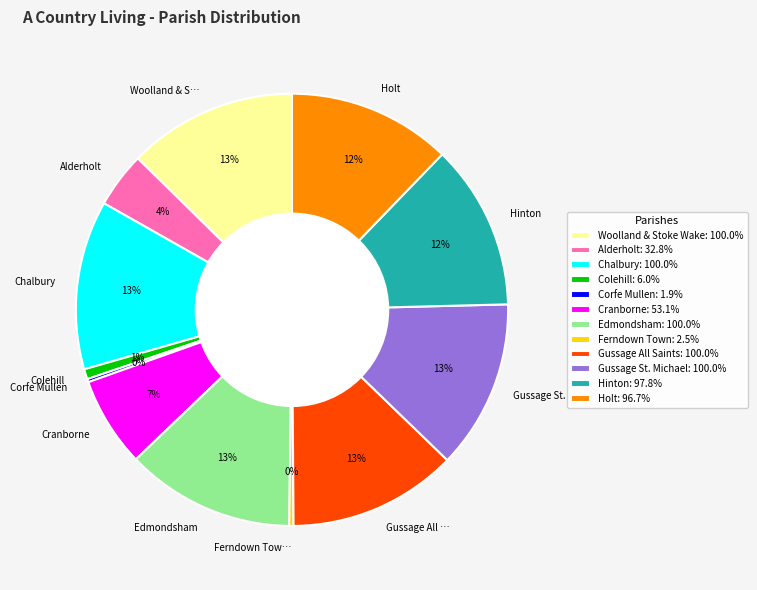

What percentage is the Hinton slice, to the nearest percent?

12%